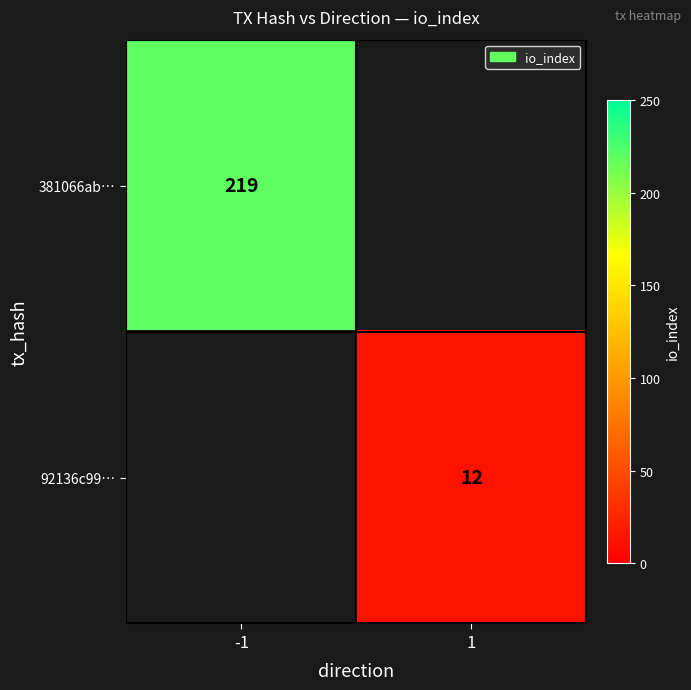

The 381066ab… series shows 380 at -1. True or false?

False